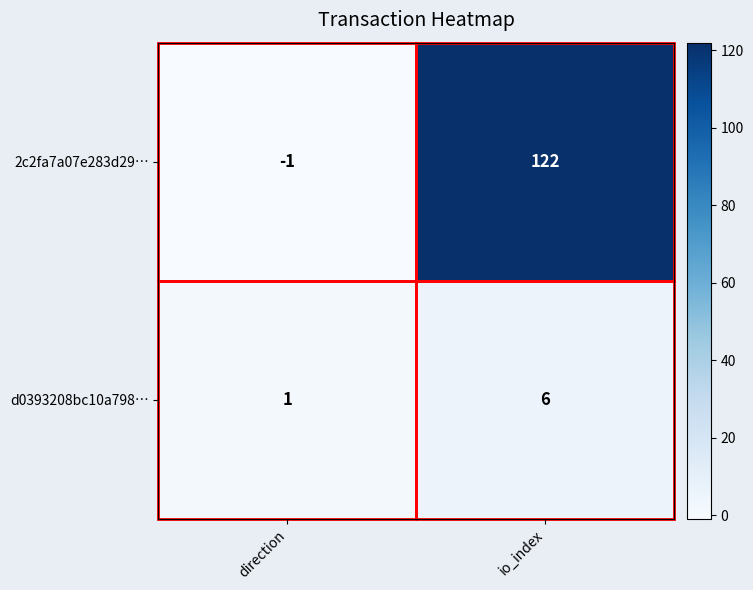

How many distinct data groups are displayed?

2